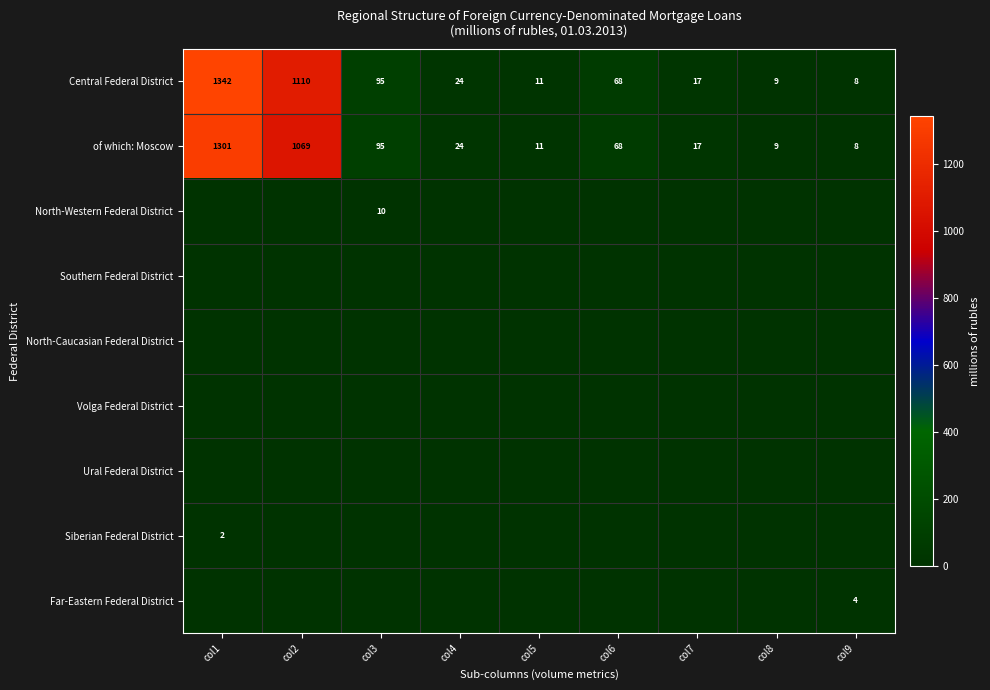

What is the greatest value displayed?

1342